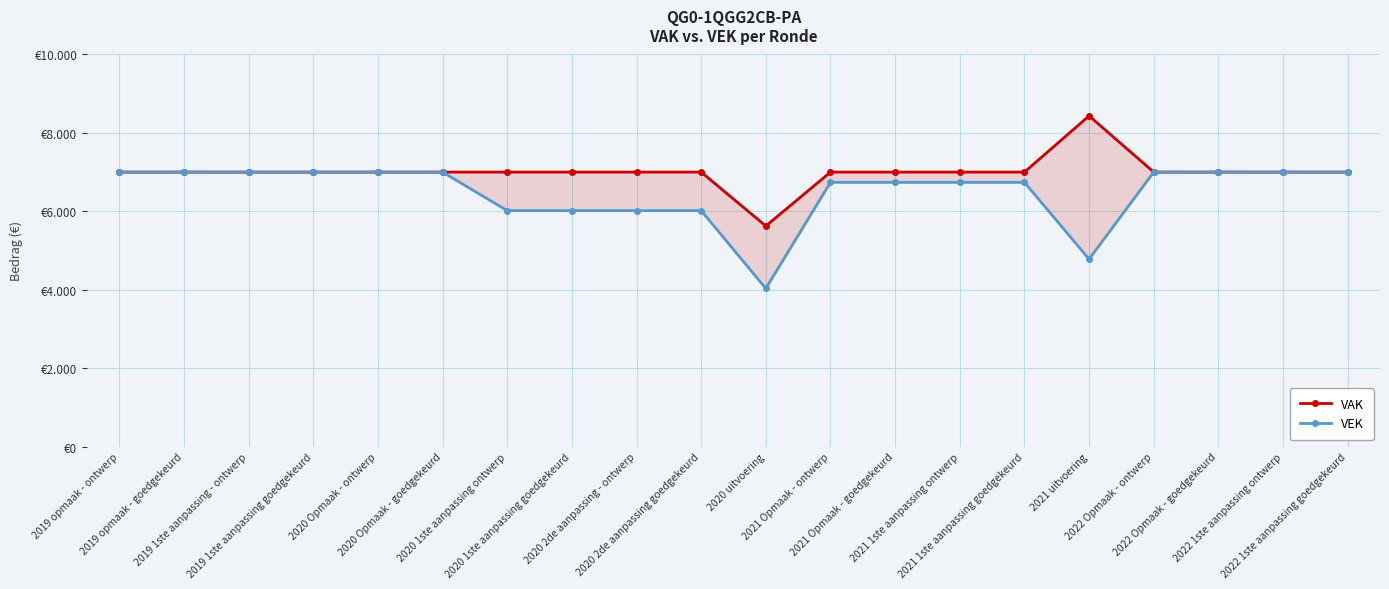

What is the highest value of the VAK series?

8434